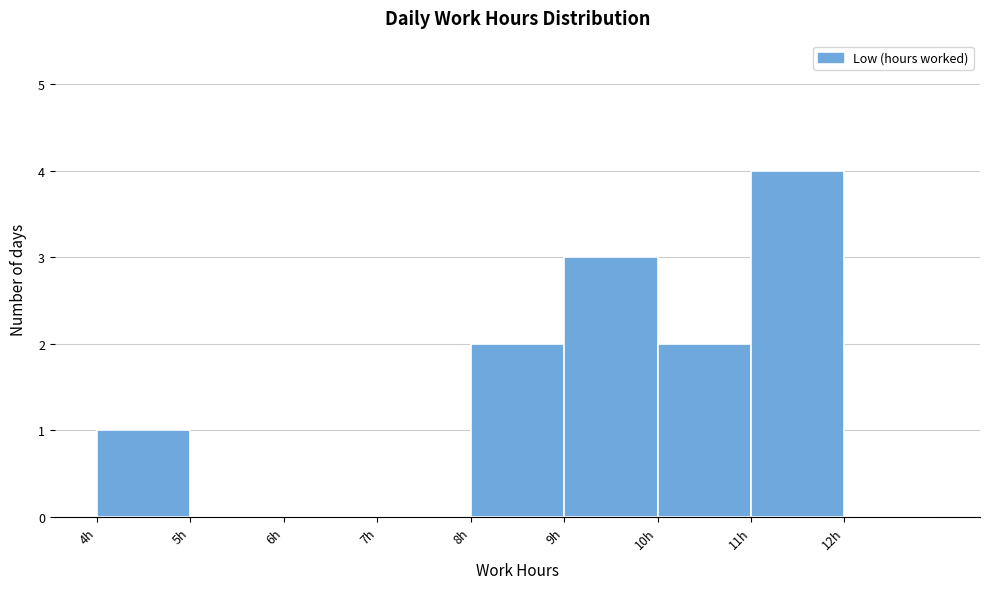

Reading left to right, transcribe this chart: for each bar, give the range it covers on the x-axis and its height. The values are not printed on the chart, so give them approximately, as read against the axis.

4 to 5: 1
5 to 6: 0
6 to 7: 0
7 to 8: 0
8 to 9: 2
9 to 10: 3
10 to 11: 2
11 to 12: 4
12 to 13: 0